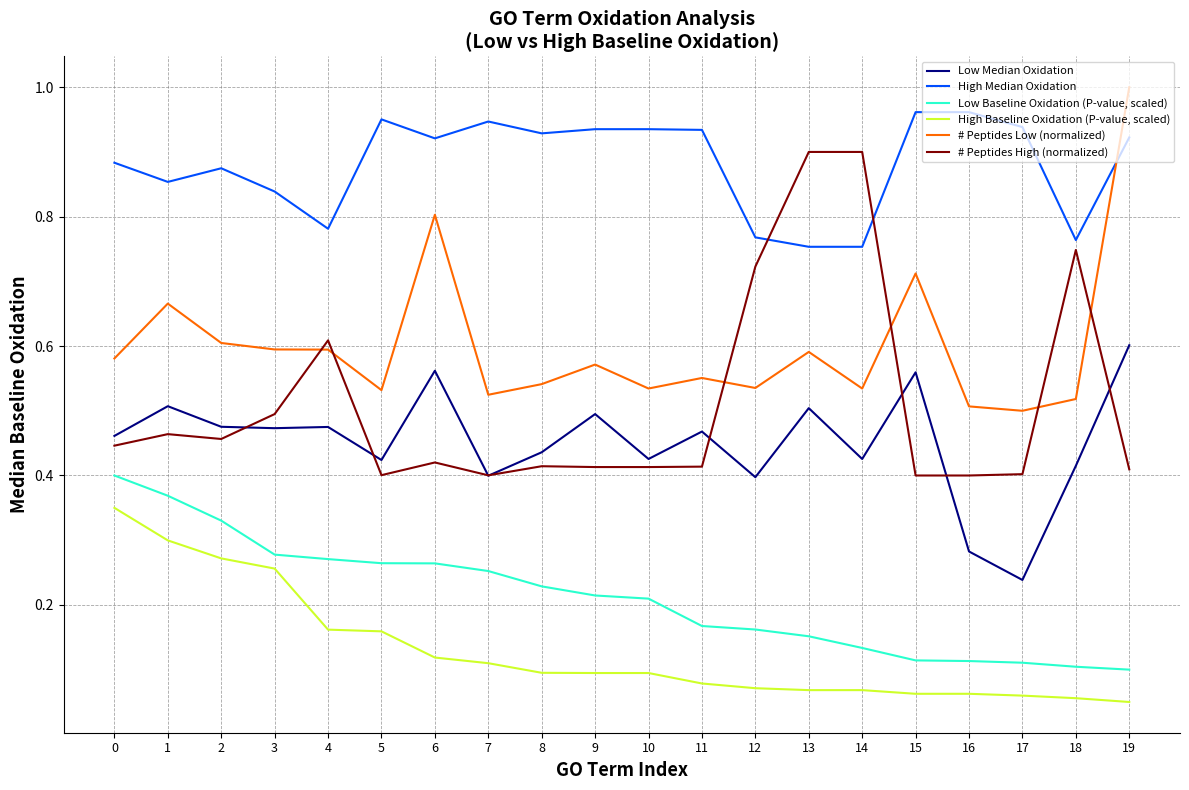

Which series changed the most between 17 and 19?

# Peptides Low (normalized)